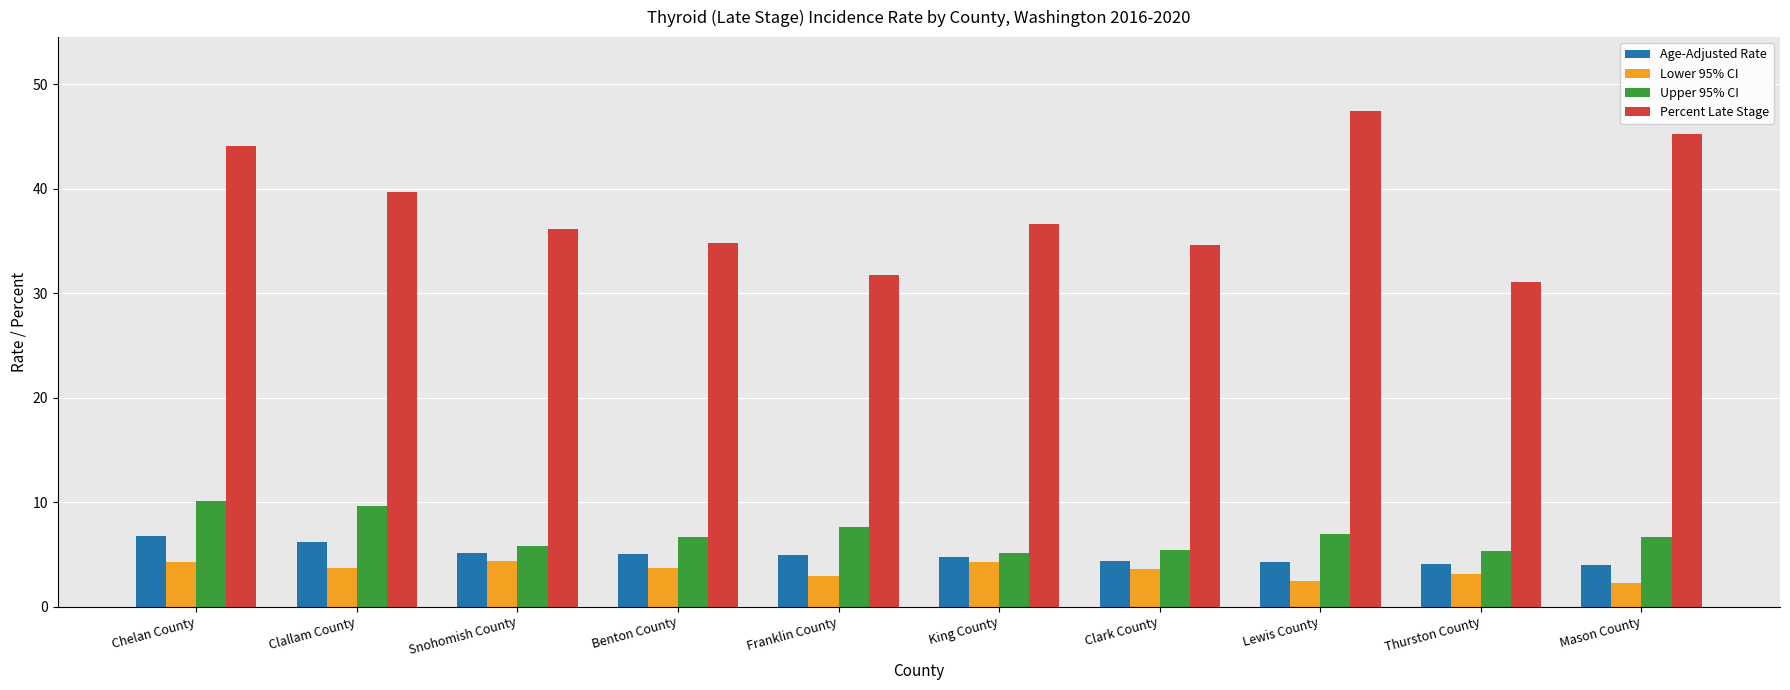

What is the difference between the maximum and minimum values in the Percent Late Stage series?

16.3